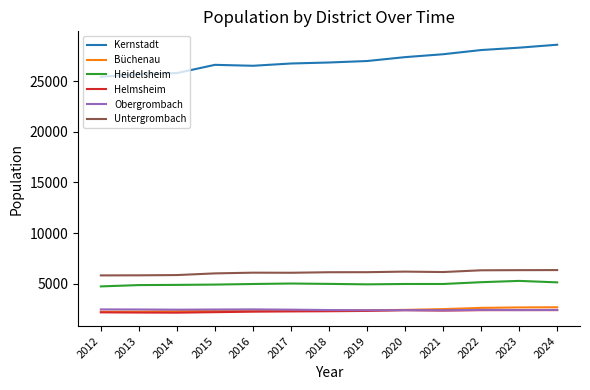

How many lines are shown in the chart?

6